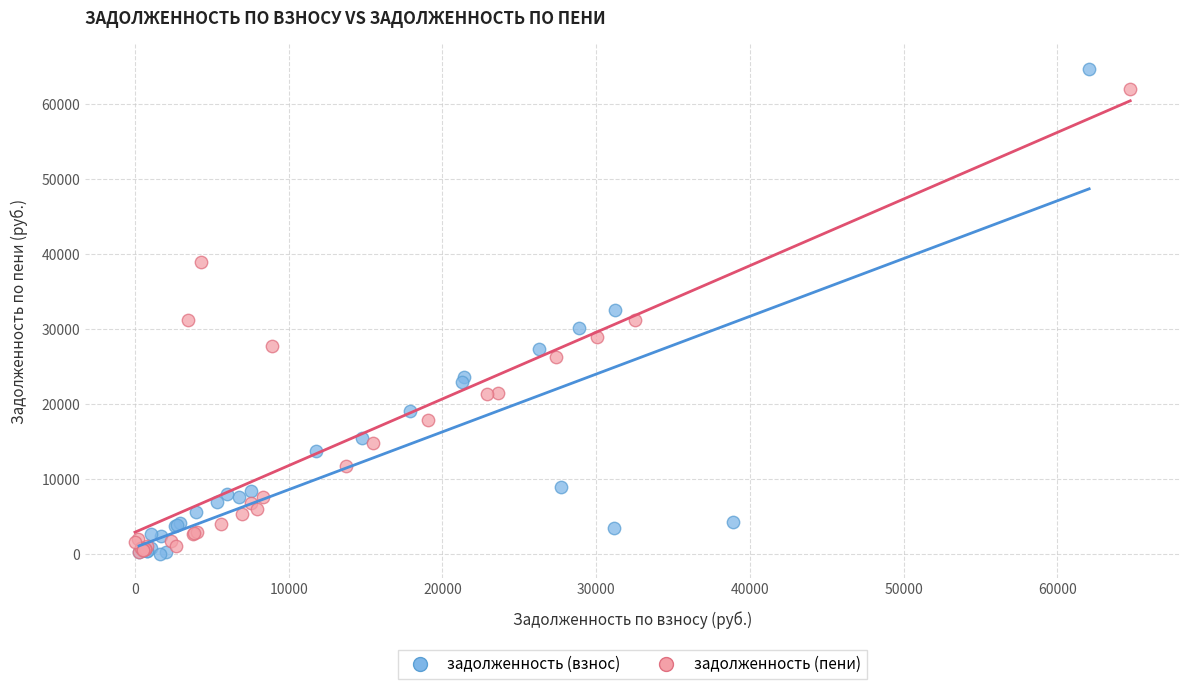

Which series has the largest Y range (max minus min)?

задолженность (взнос)